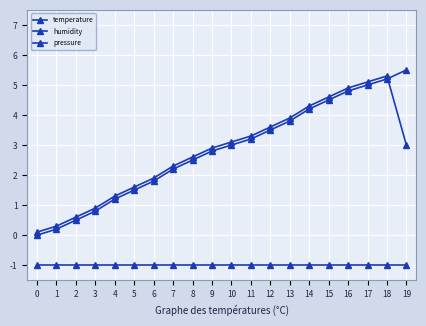

Is it true that humidity equals 0.3 at 1?

False